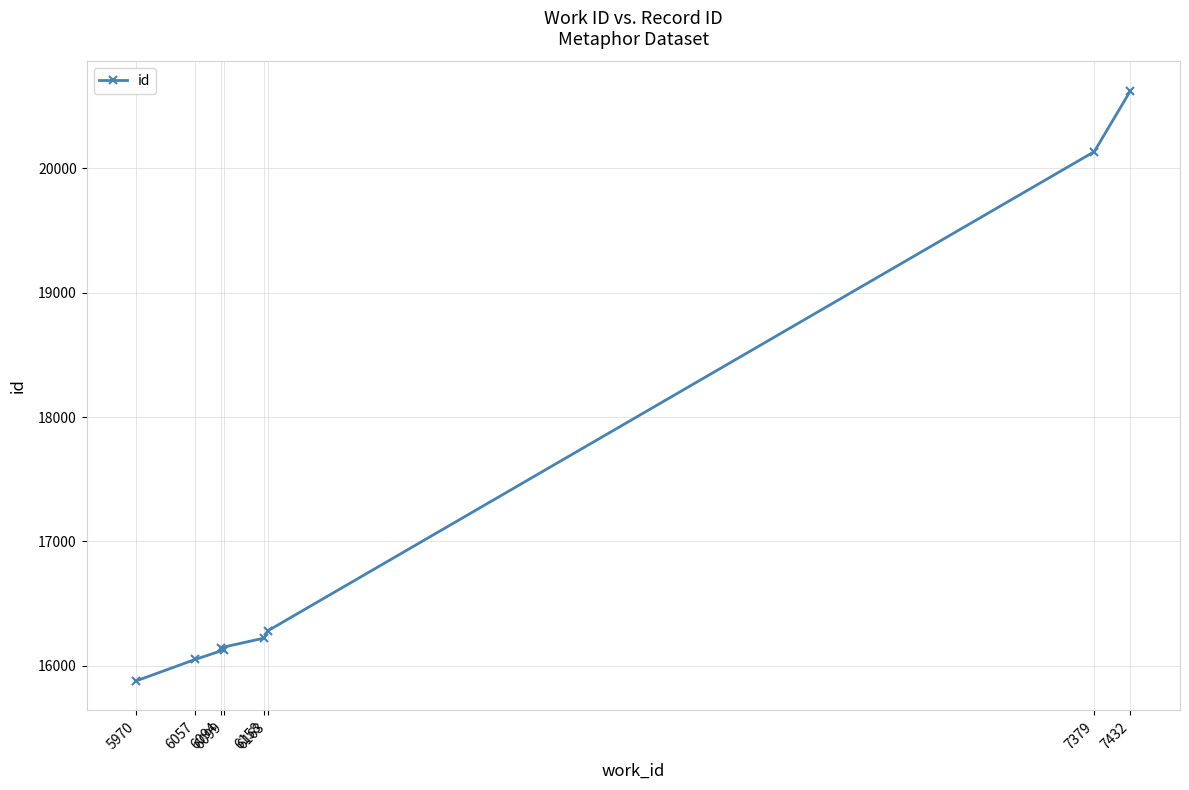

Count the number of values greater than 16223.

3